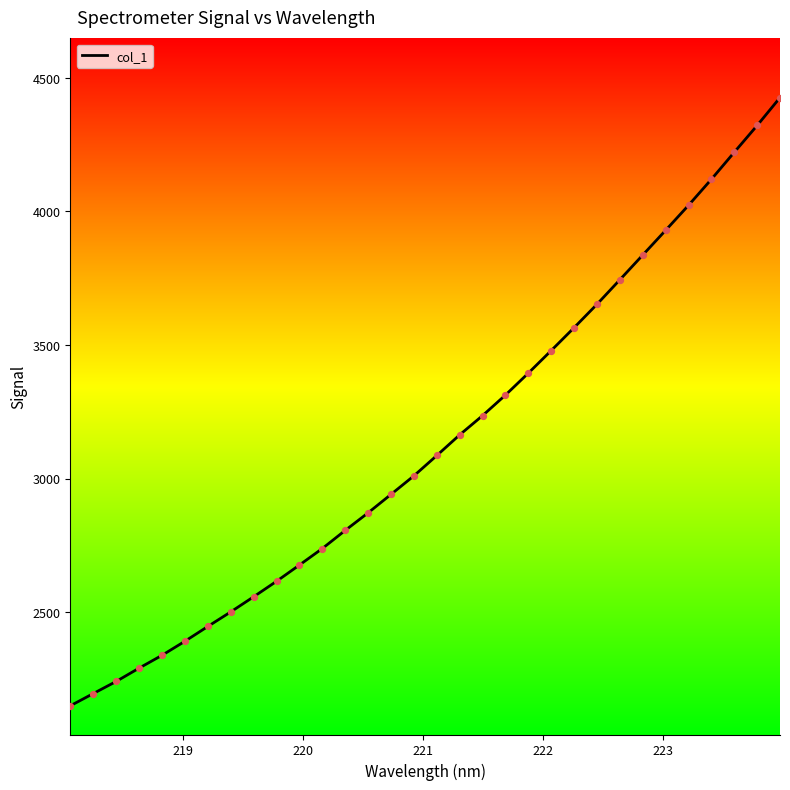

What is the smallest value displayed?

2149.4